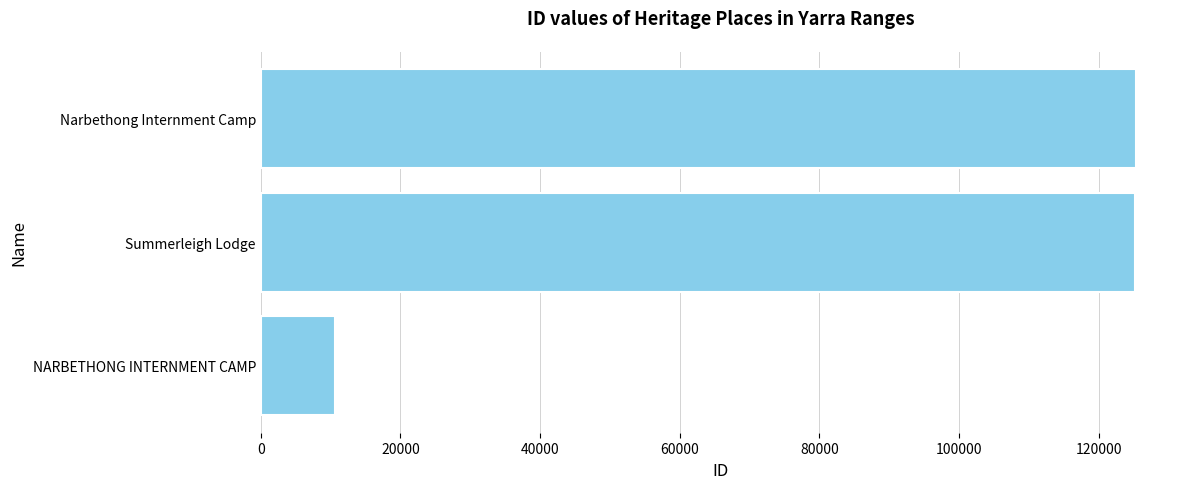

What is the average value?

87080